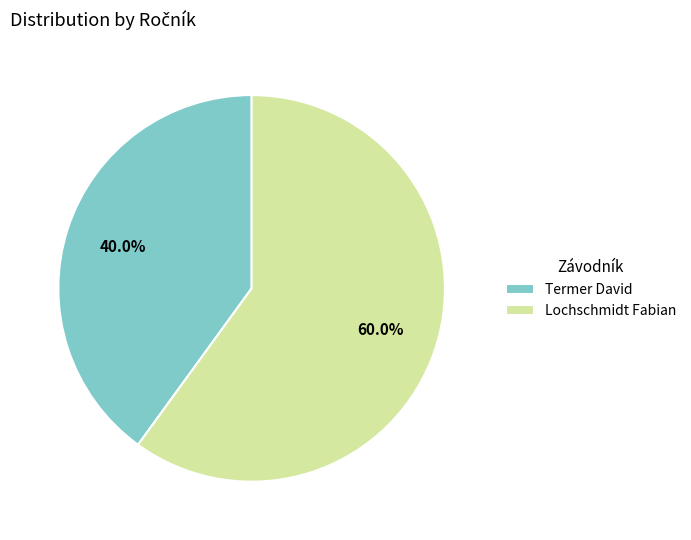

To the nearest percent, what is the average slice percentage?

50%